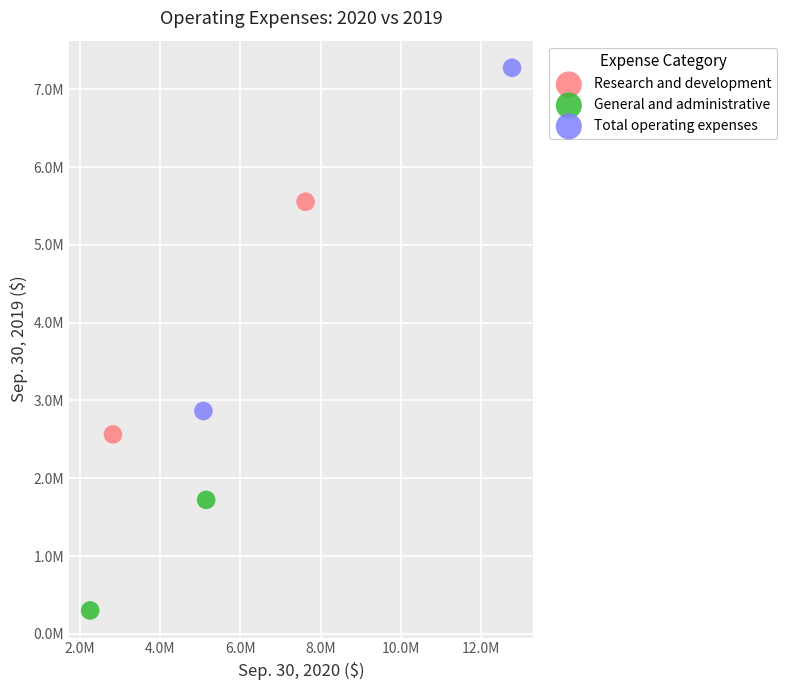

What are all the series names shown in the legend?

Research and development, General and administrative, Total operating expenses